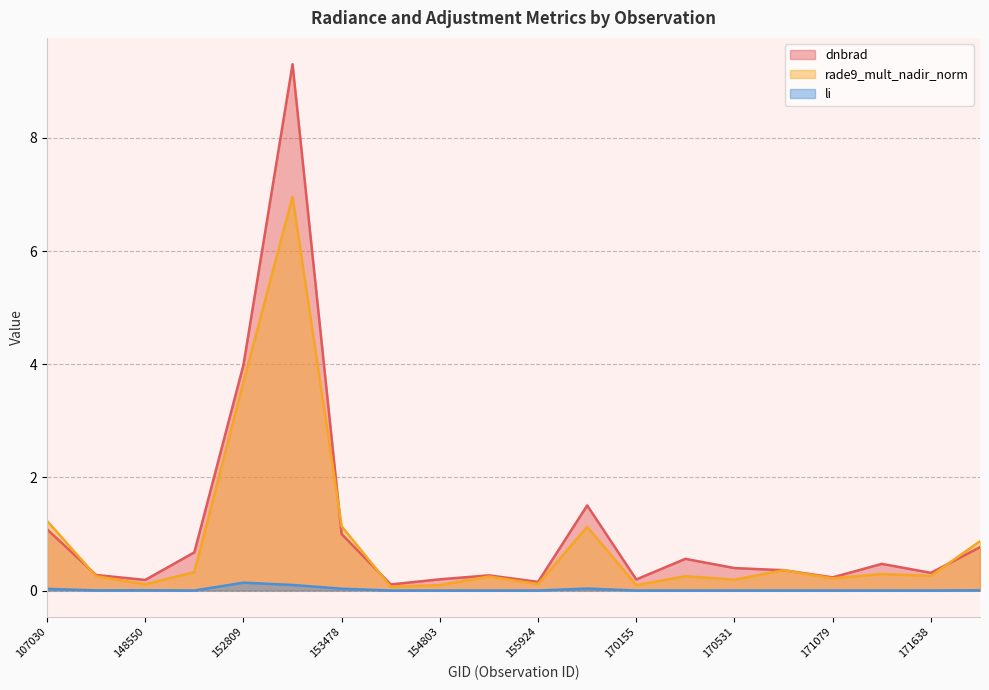

List the labels in order of li value, smallest first.

170155, 170350, 170531, 155739, 154803, 170898, 155924, 154607, 171079, 149345, 171454, 171638, 131476, 171820, 148550, 107030, 153478, 168356, 152989, 152809